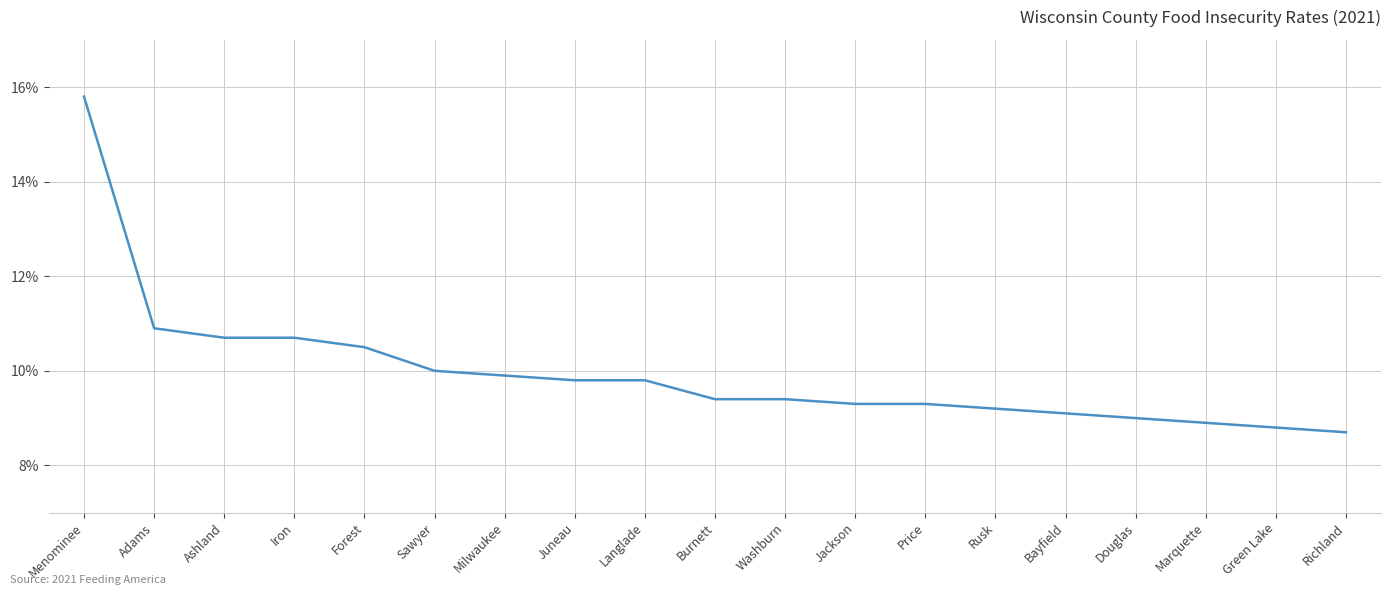

What is the sum of the values at Green Lake and Juneau?

18.6